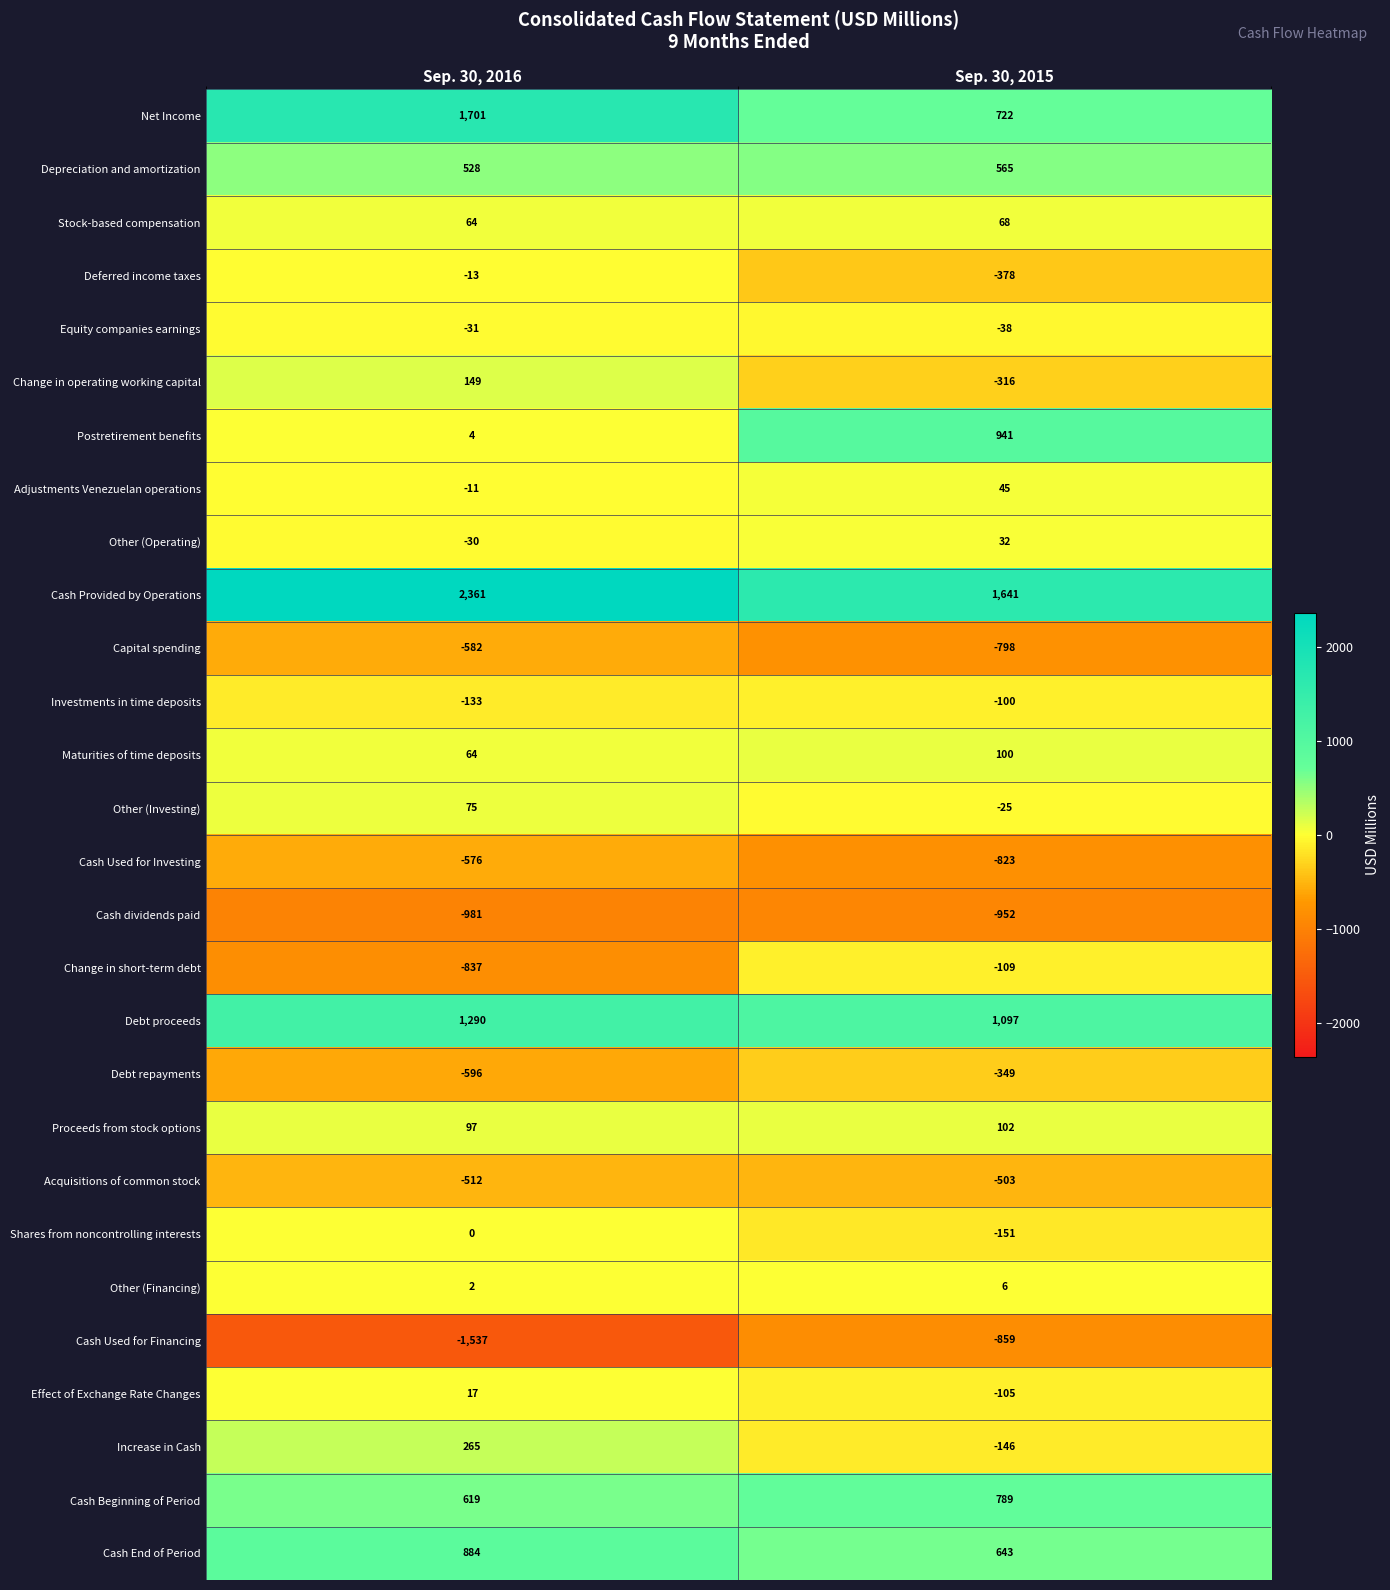

Is it true that Increase in Cash equals 177 at Sep. 30, 2016?

False